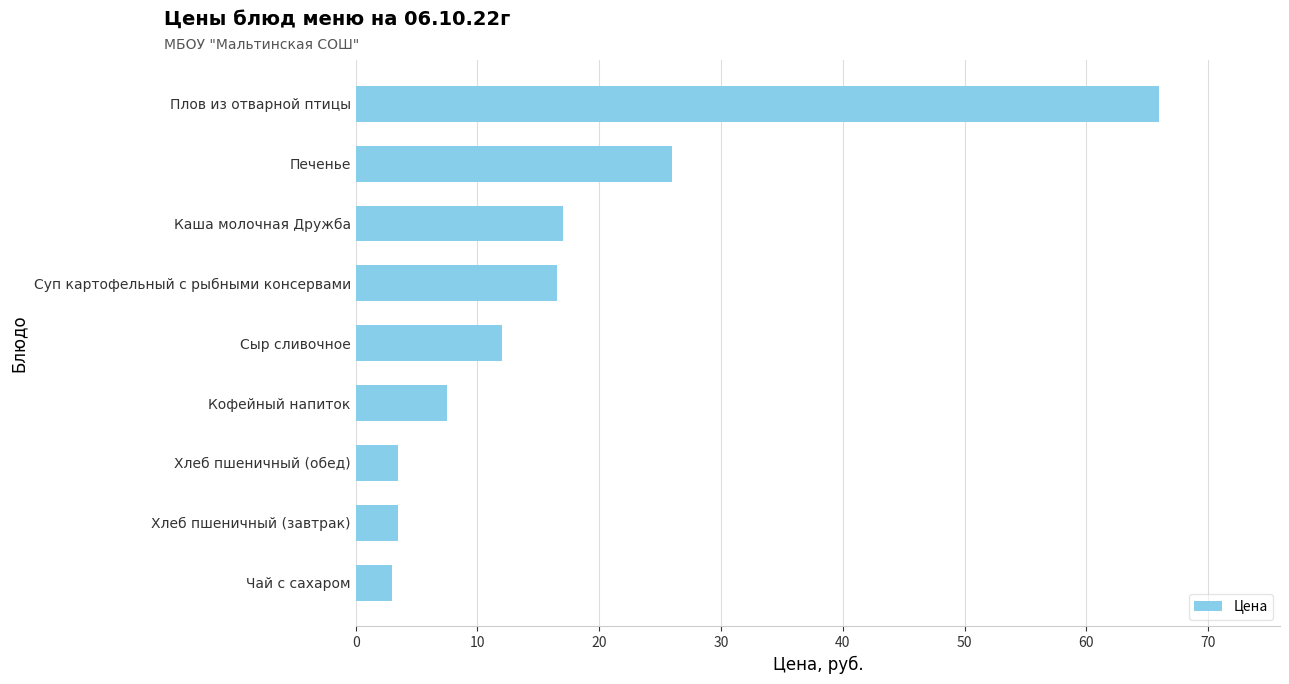

Reading bottom to top, transcribe all the data shown in this chart.

Чай с сахаром=3.0	Хлеб пшеничный (завтрак)=3.5	Хлеб пшеничный (обед)=3.5	Кофейный напиток=7.5	Сыр сливочное=12.0	Суп картофельный с рыбными консервами=16.5	Каша молочная Дружба=17.0	Печенье=26.0	Плов из отварной птицы=66.0